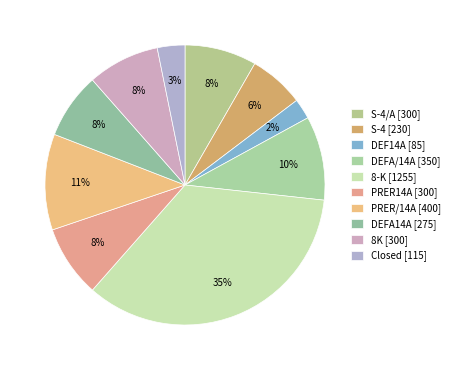

Count the number of slices in the pie.

10